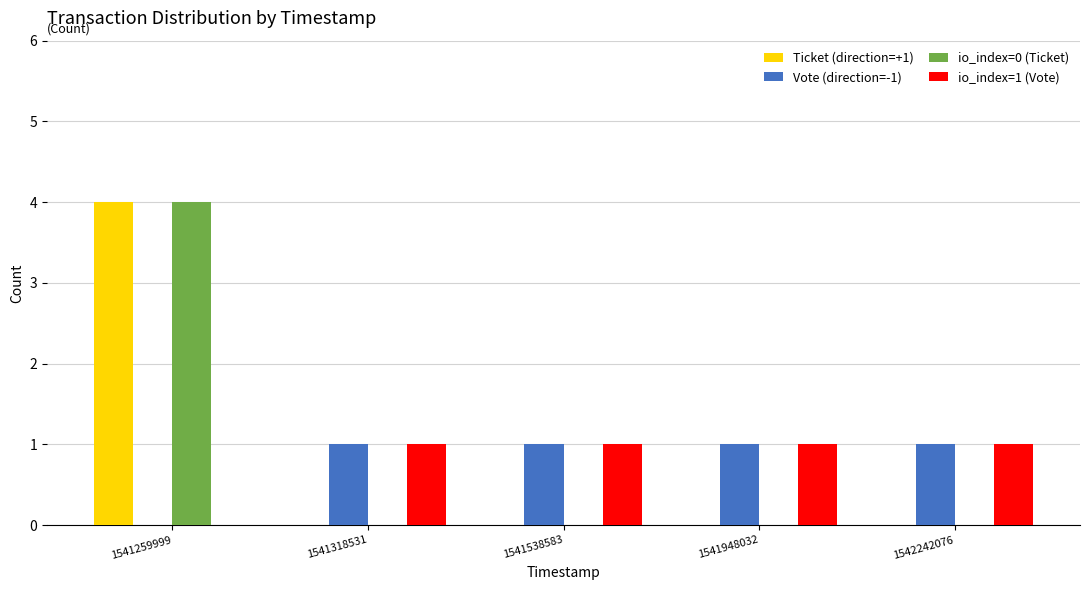

What is the greatest value displayed?

4